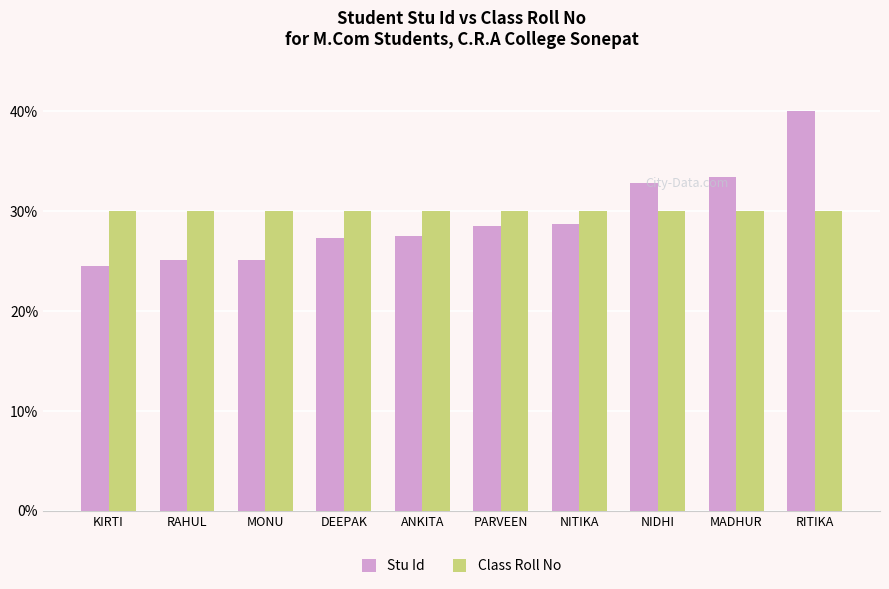

Which series has the largest total across all categories?

Class Roll No